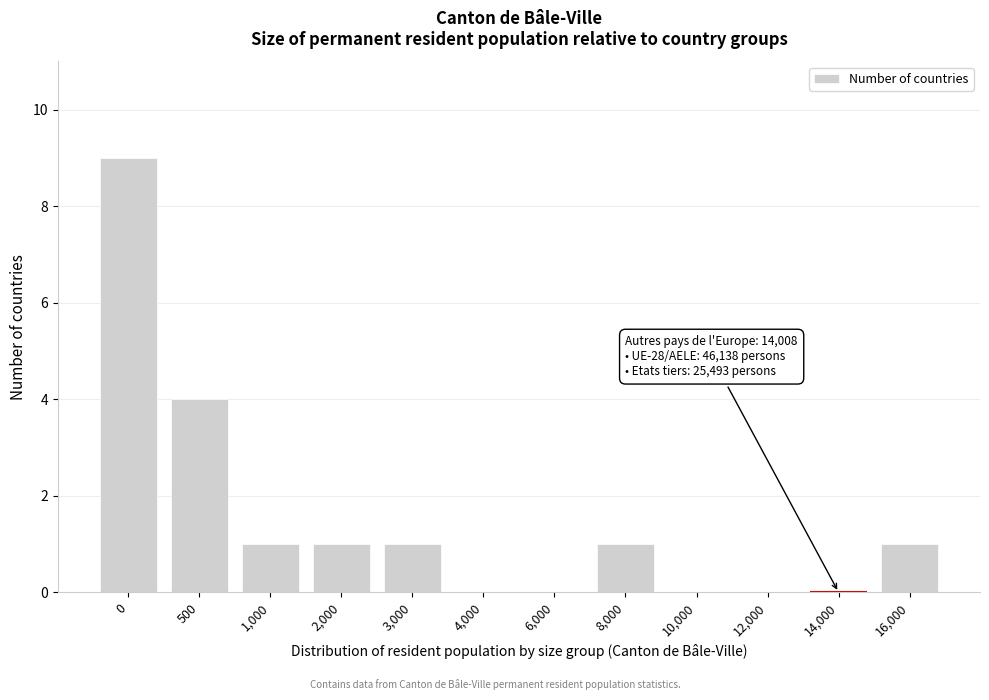

Reading left to right, what are all the values shown in this chart?

0=9	500=4	1,000=1	2,000=1	3,000=1	4,000=0	6,000=0	8,000=1	10,000=0	12,000=0	14,000=0	16,000=1